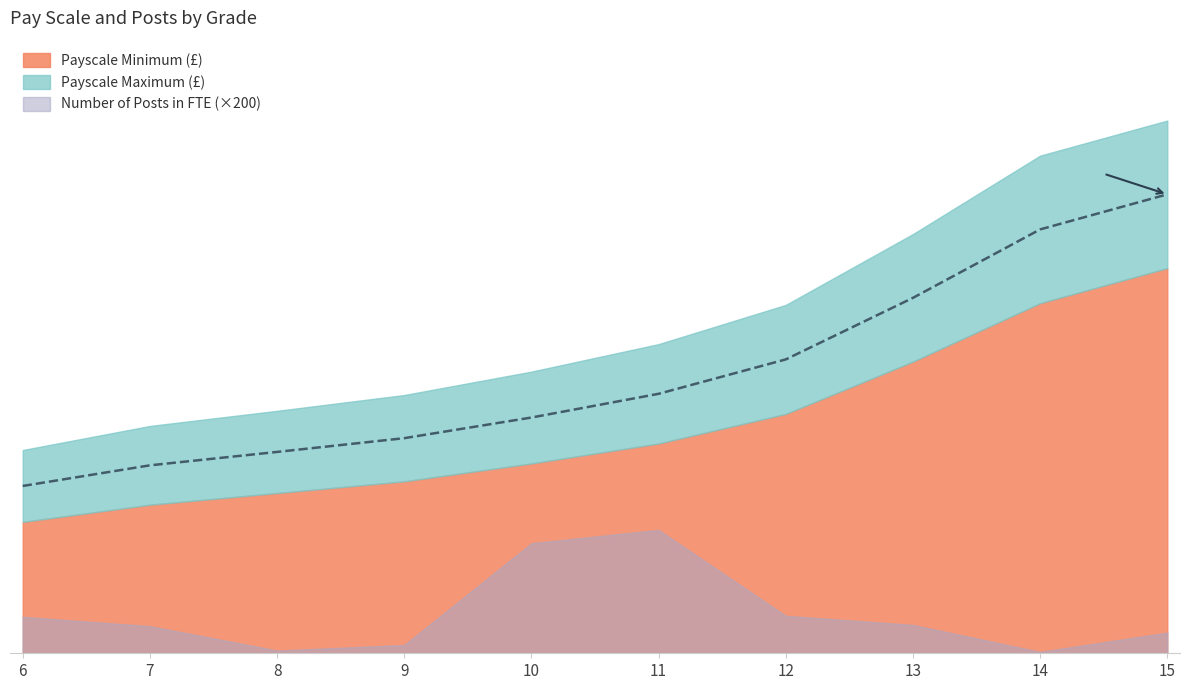

At how many categories does at least one series exceed 36619?

7